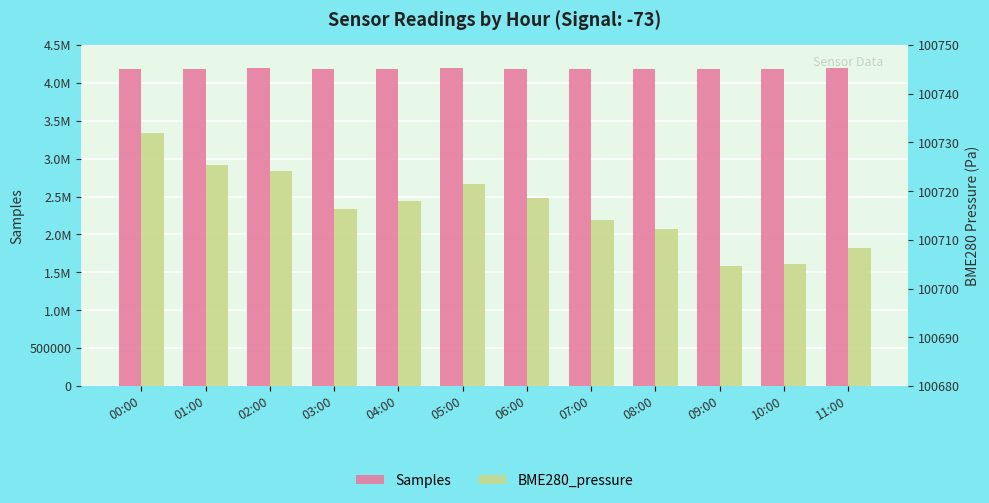

Where is BME280_pressure nearest to the value 100718?

04:00